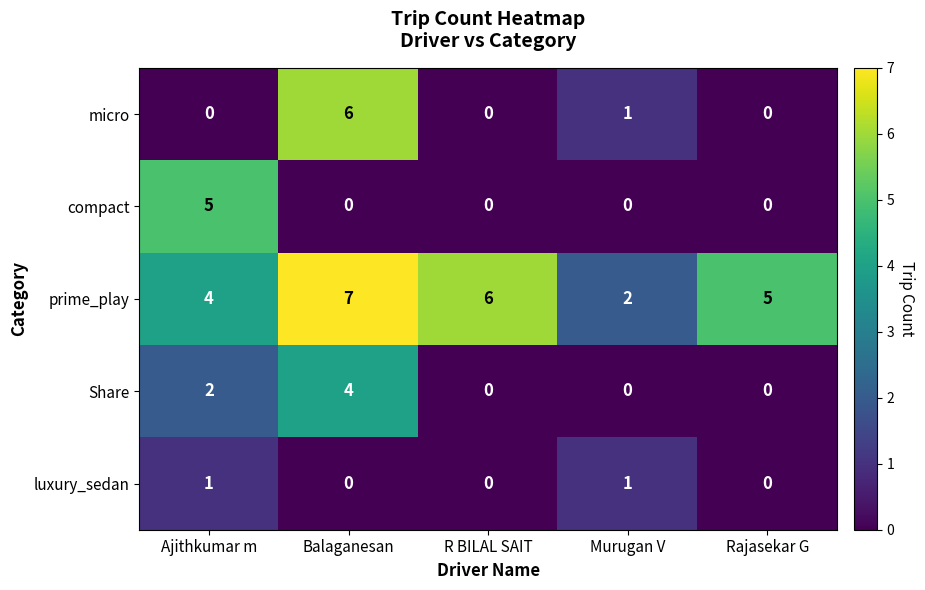

Which series has the largest total across all categories?

prime_play